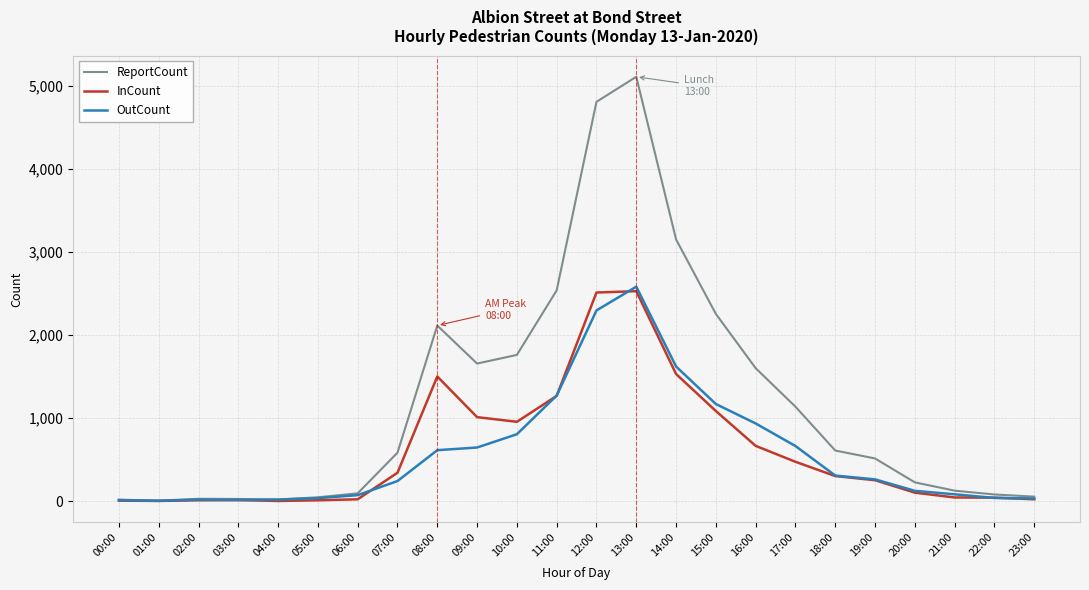

Is it true that ReportCount equals 2123 at 13:00?

False